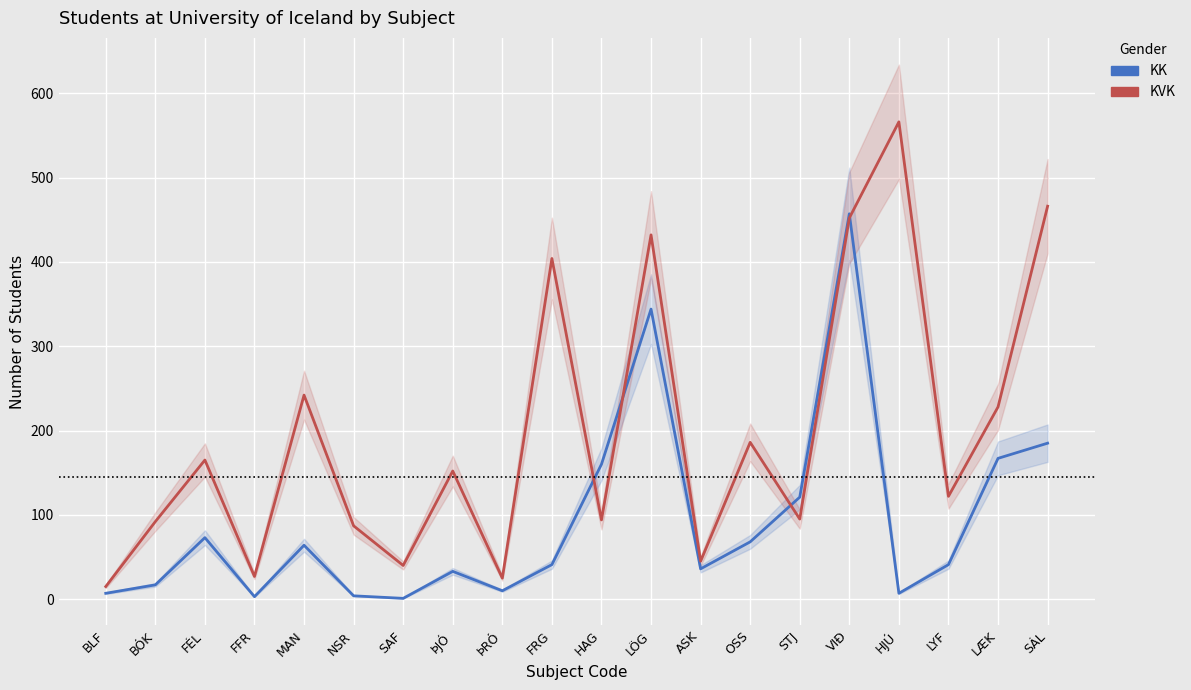

How many values in the KVK series exceed 152?

9